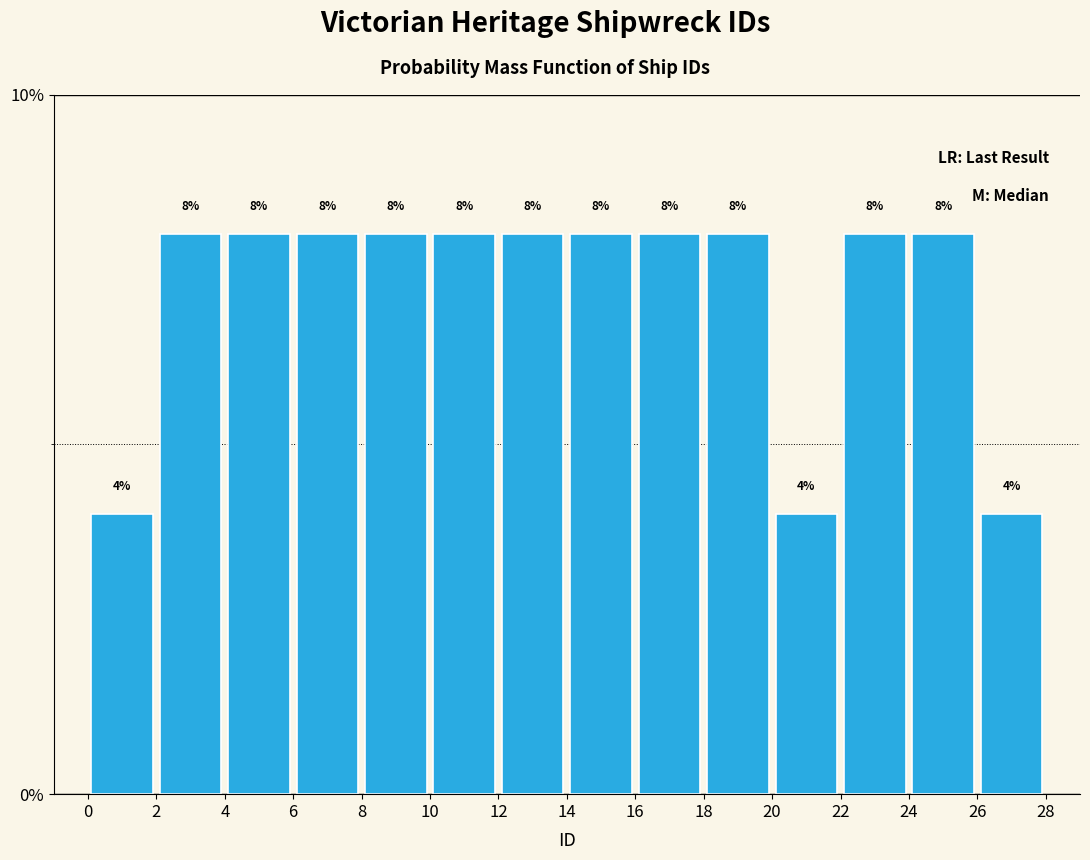

Reading left to right, list every bar in this chart as the range it spans on the x-axis followed by its height.

0 to 2: 4
2 to 4: 8
4 to 6: 8
6 to 8: 8
8 to 10: 8
10 to 12: 8
12 to 14: 8
14 to 16: 8
16 to 18: 8
18 to 20: 8
20 to 22: 4
22 to 24: 8
24 to 26: 8
26 to 28: 4